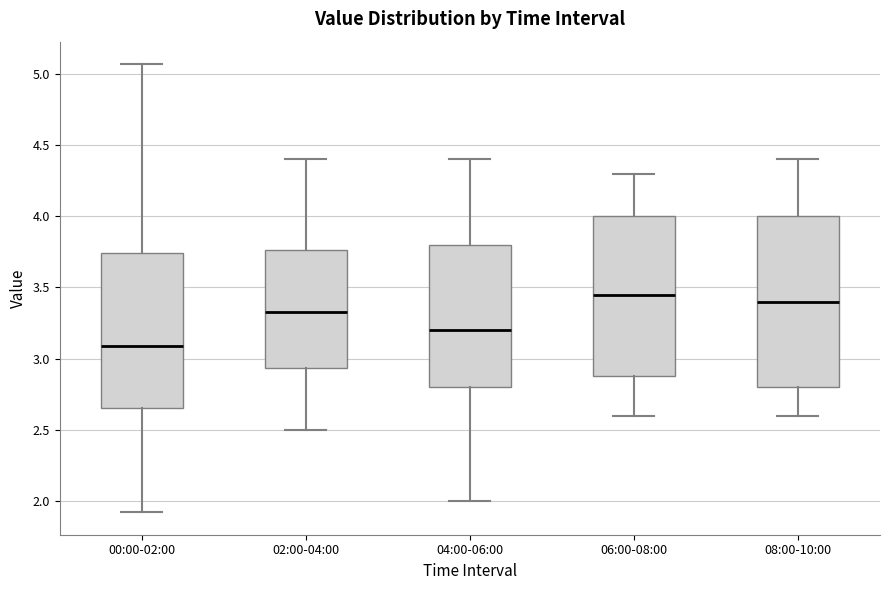

Which box's median line is the highest?

06:00-08:00